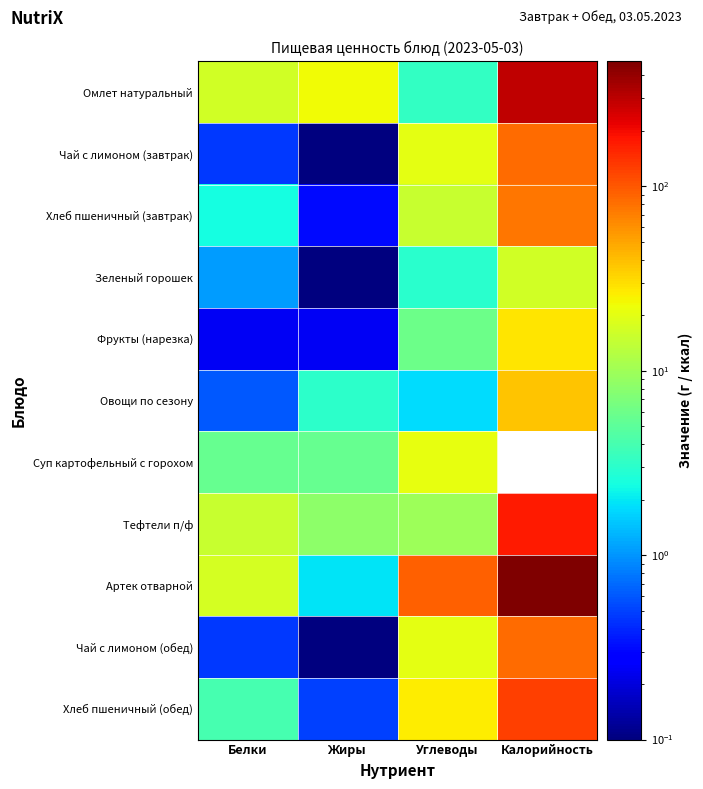

Which category has the lowest value across all series?

Жиры